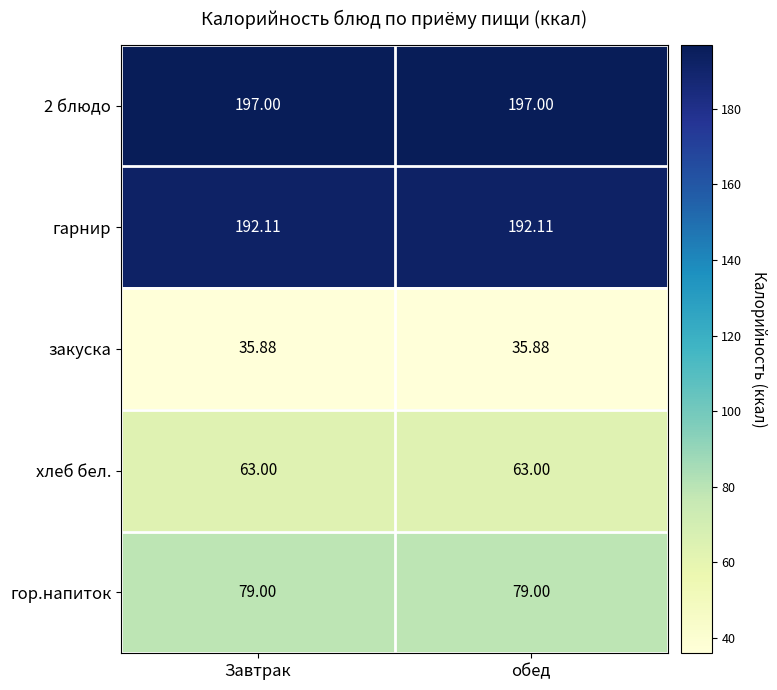

At how many categories does at least one series exceed 141?

2